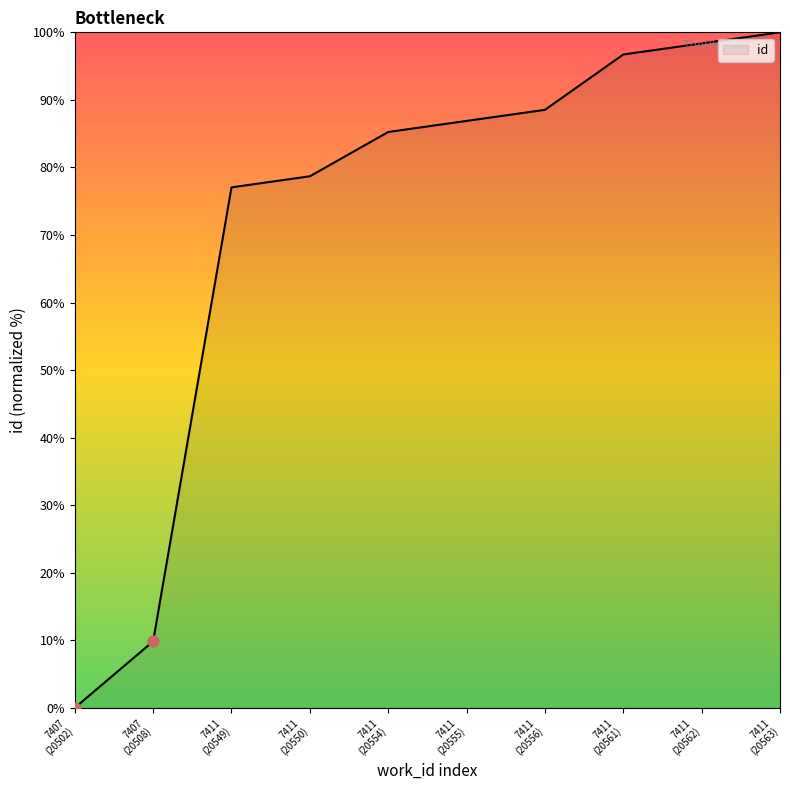

What is the greatest value displayed?

100.0